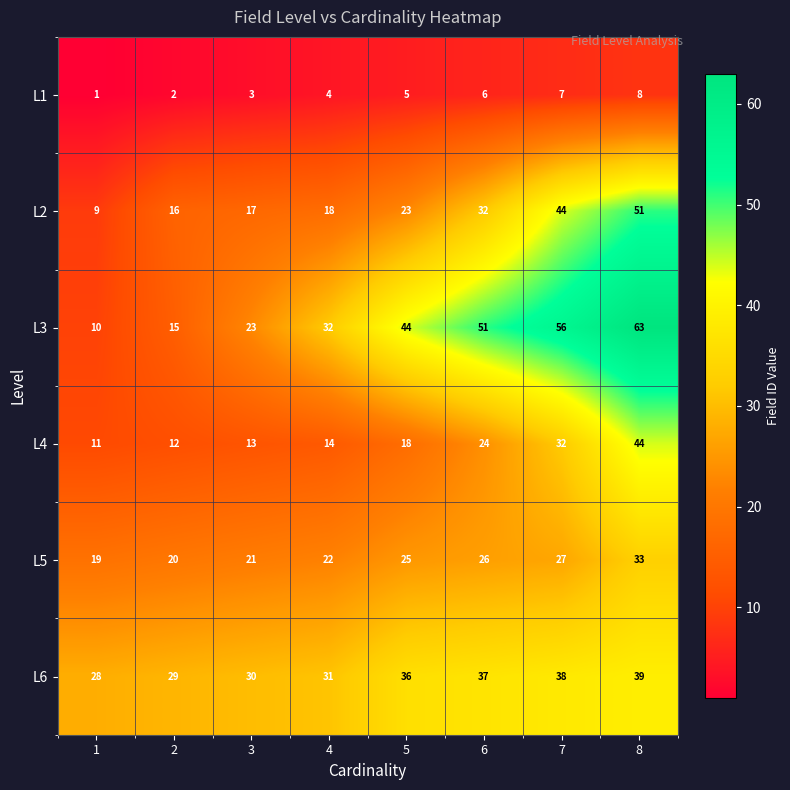

What is the difference between the second highest and second lowest values in the L1 series?

5